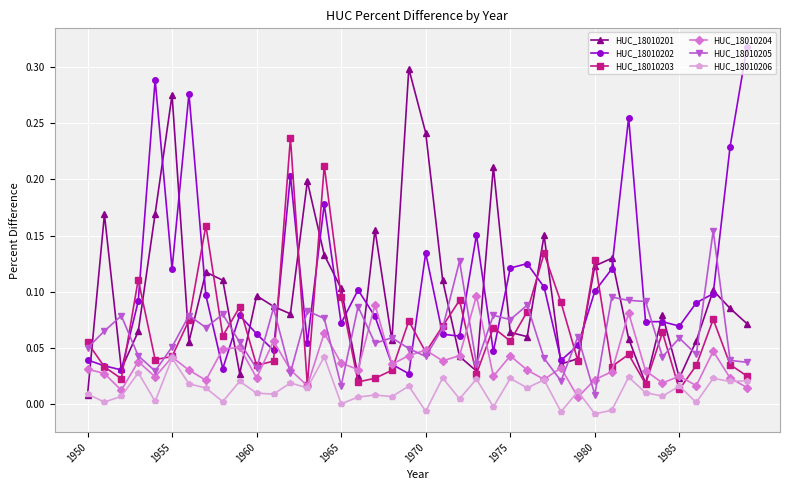

List the series in order of their peak value, highest first.

HUC_18010202, HUC_18010201, HUC_18010203, HUC_18010205, HUC_18010204, HUC_18010206